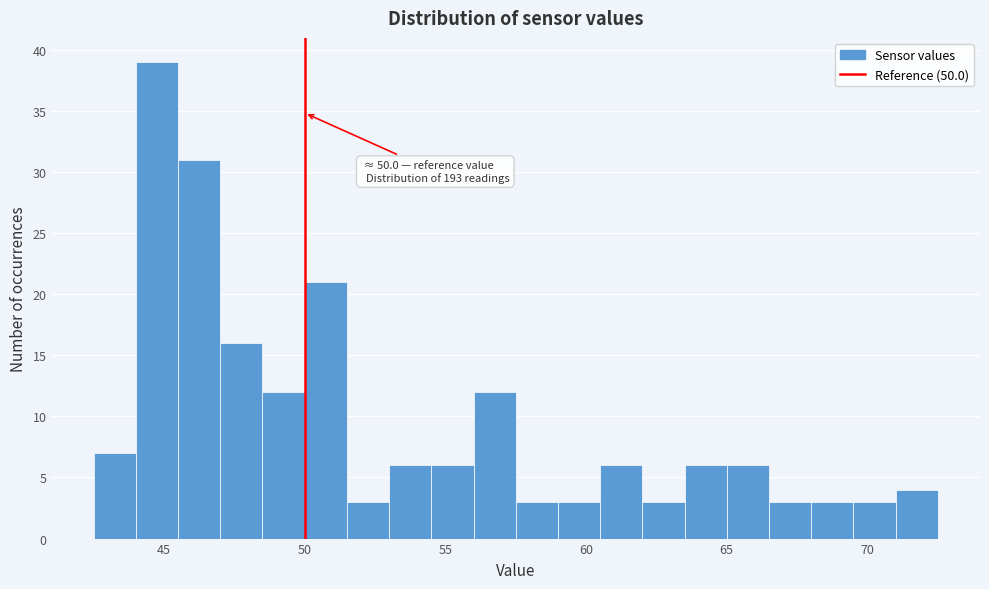

Around what value on the x-axis is the tallest bar? Give the approximate position of its centre, as read against the axis.

45.0